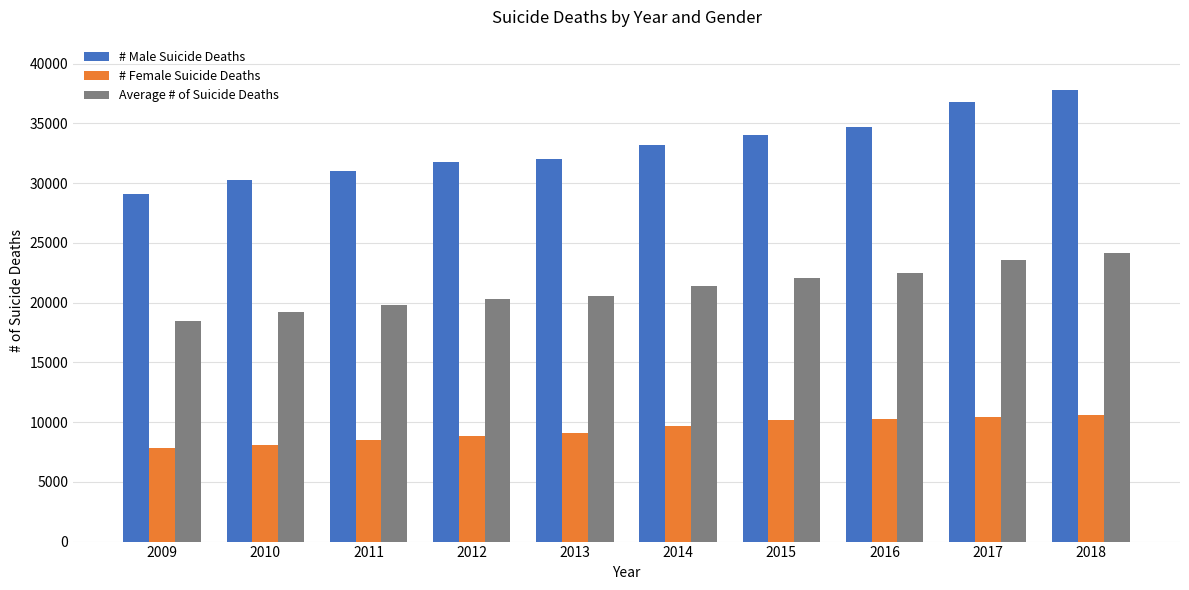

The # Male Suicide Deaths series shows 11650.6 at 2017. True or false?

False